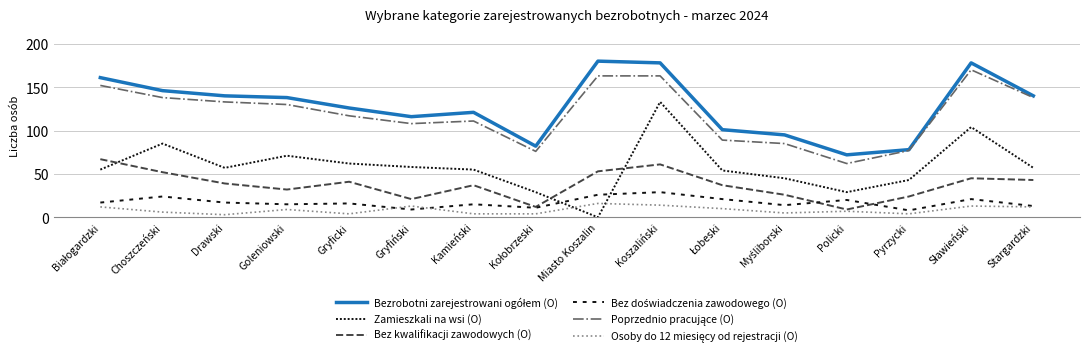

Does the chart have visible grid lines?

Yes